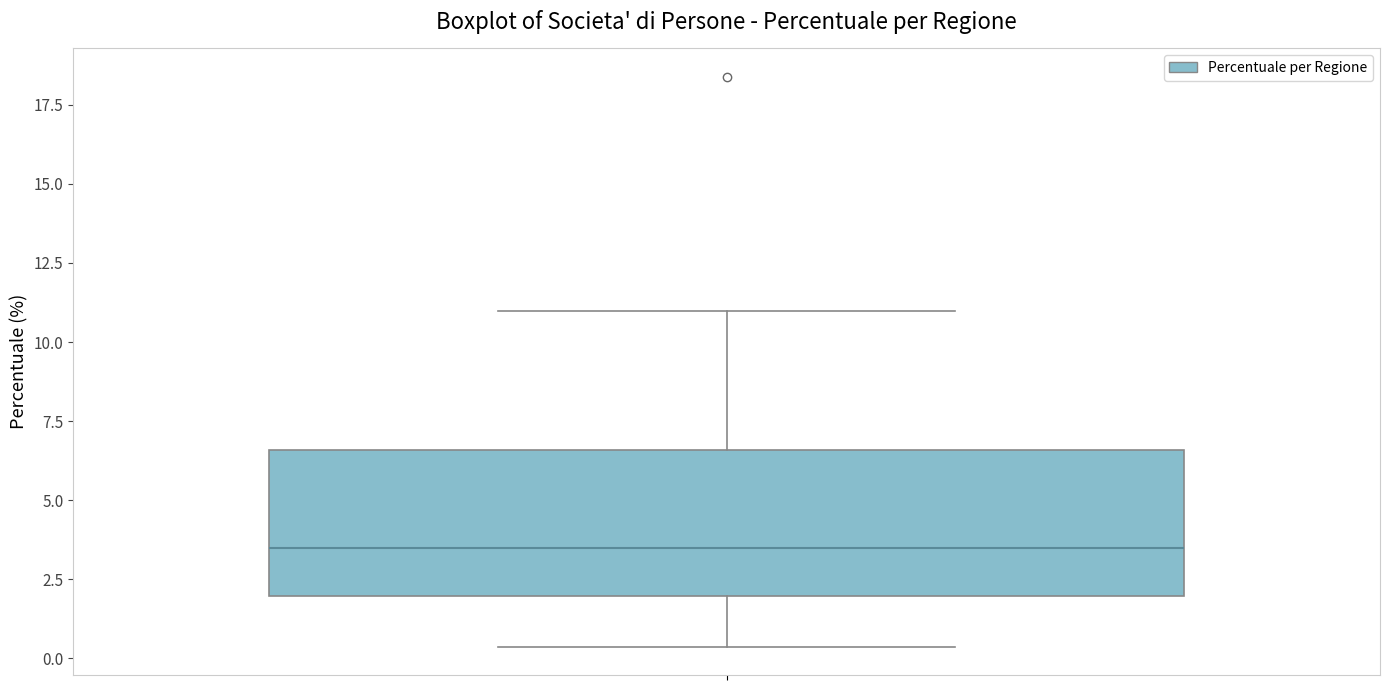

Where does the lower whisker of the box end on the y-axis? The values are not printed on the chart, so give them approximately, as read against the axis.

0.5